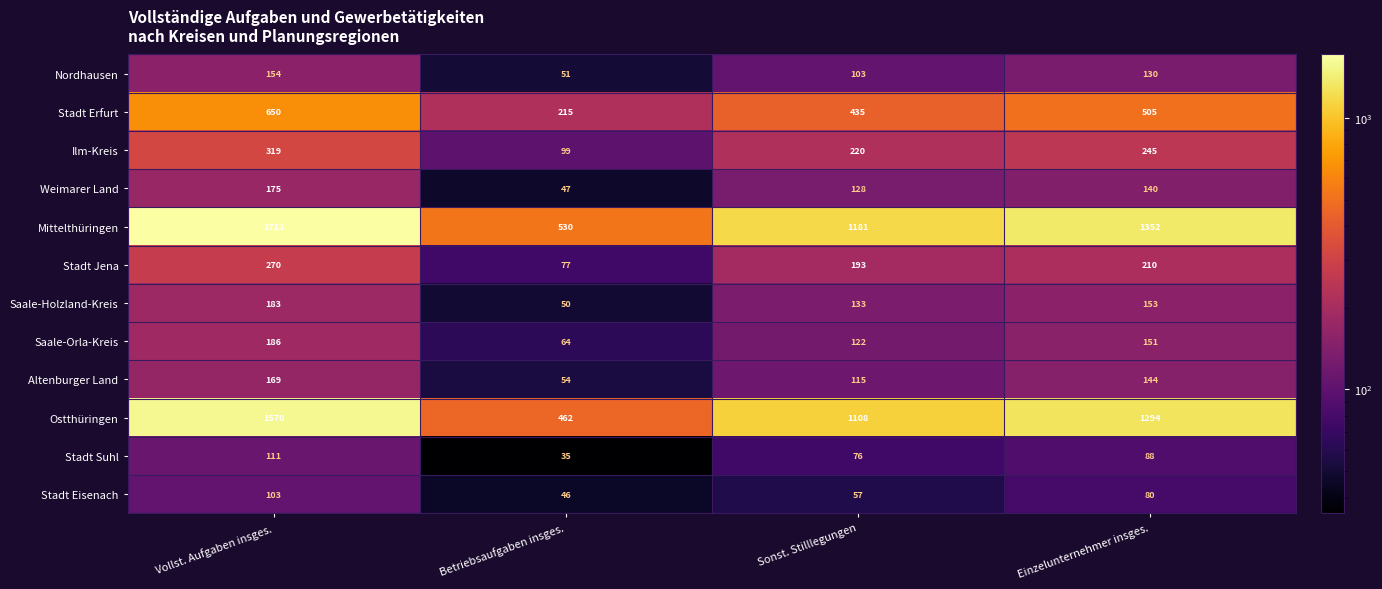

The value of Saale-Orla-Kreis at Einzelunternehmer insges. is 151. True or false?

True